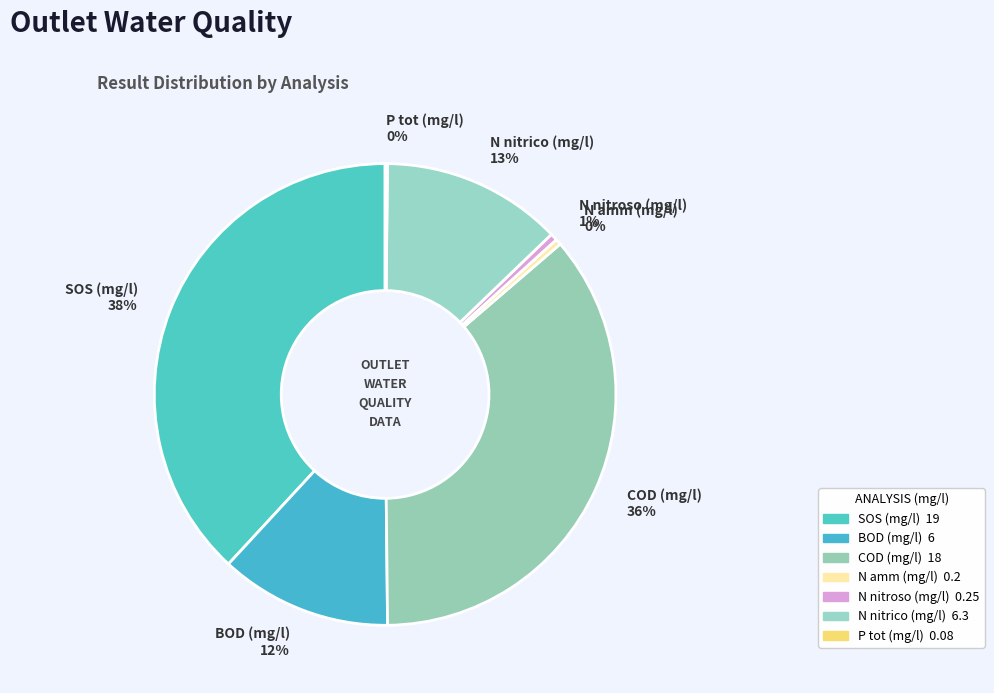

Which category has the biggest portion of the pie?

SOS (mg/l)